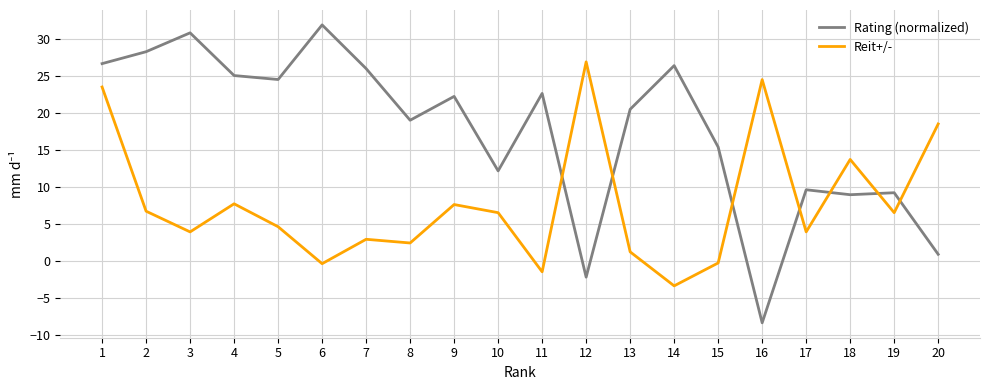

What is the total value across all series at 16?

16.1